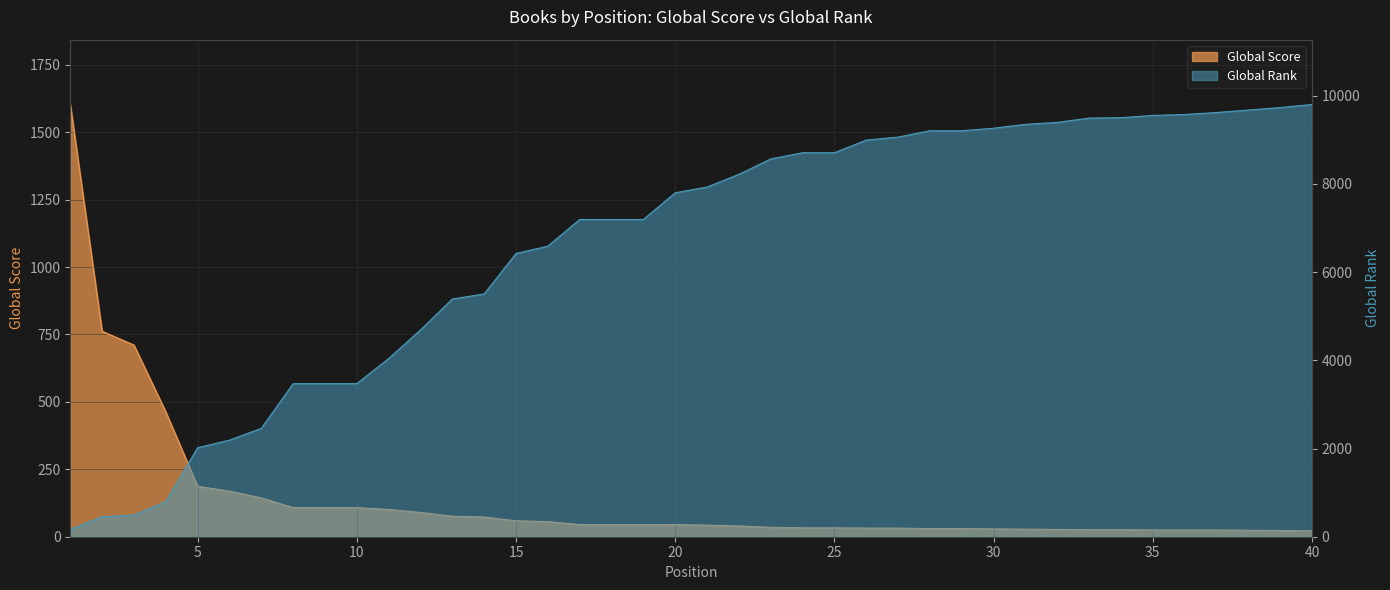

What is the difference between the maximum and second lowest values in the Global Rank series?

9348